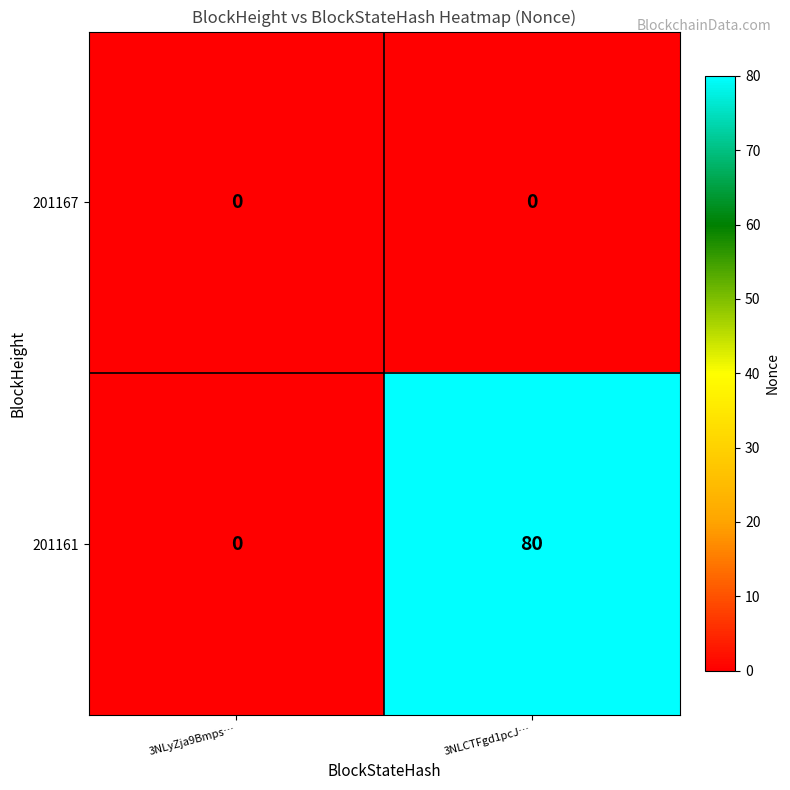

Reading right to left, extract all data points from this chart.

201167: 3NLCTFgd1pcJ…=0	3NLyZja9Bmps…=0
201161: 3NLCTFgd1pcJ…=80	3NLyZja9Bmps…=0